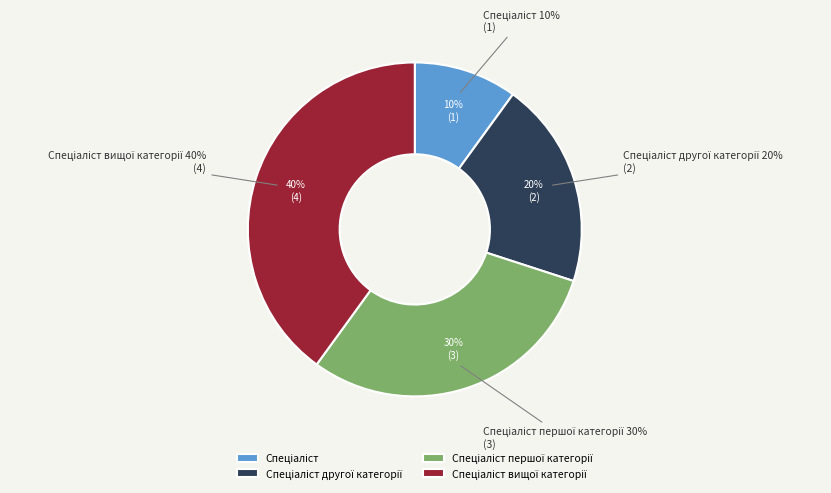

How many segments does this pie chart have?

4